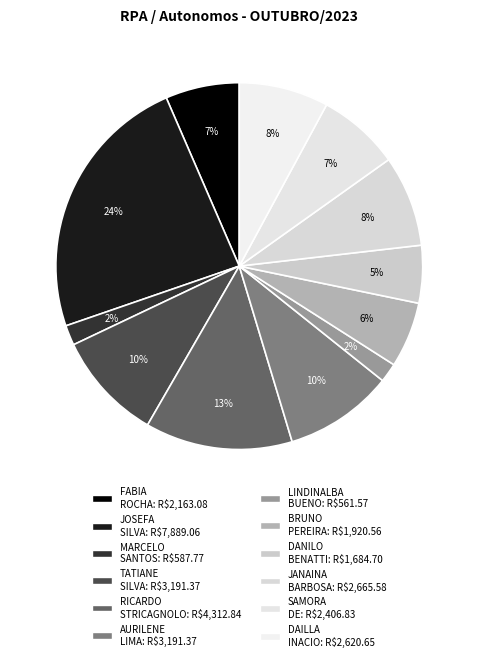

How many segments does this pie chart have?

12